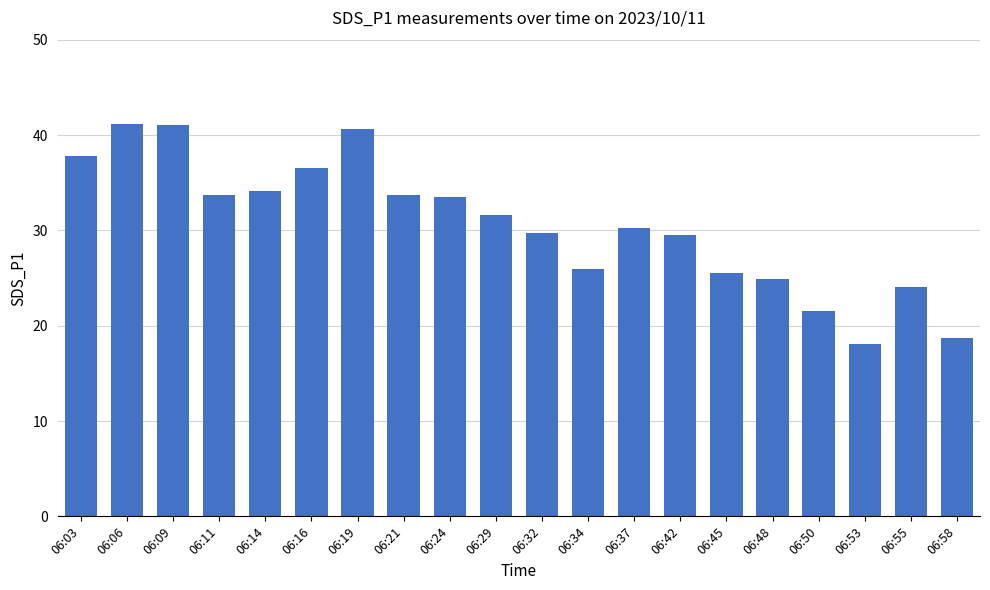

Is it true that the value at 06:29 is 31.6?

True